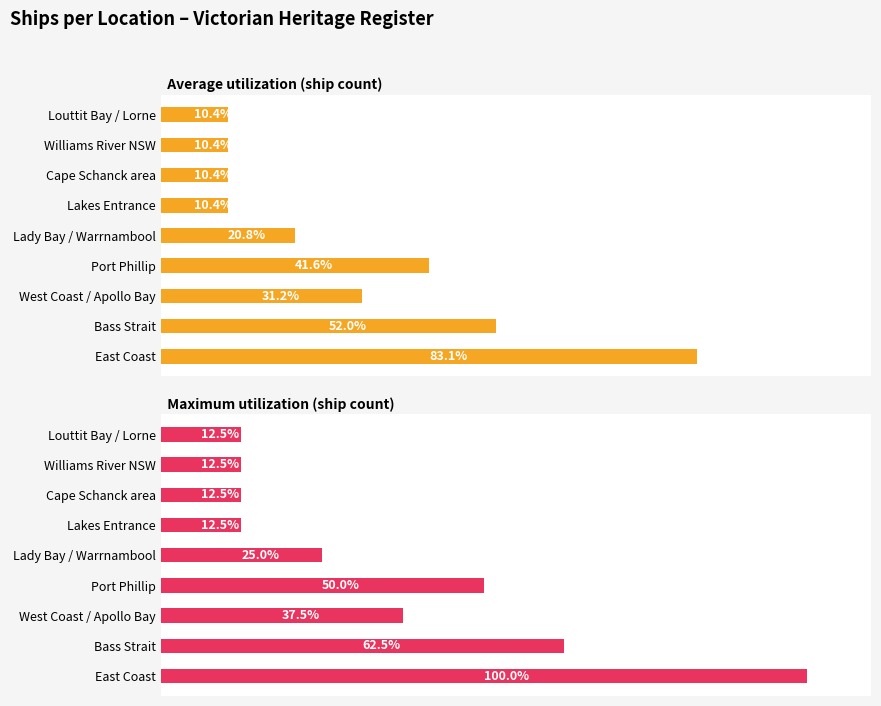

At how many categories does at least one series exceed 81?

1